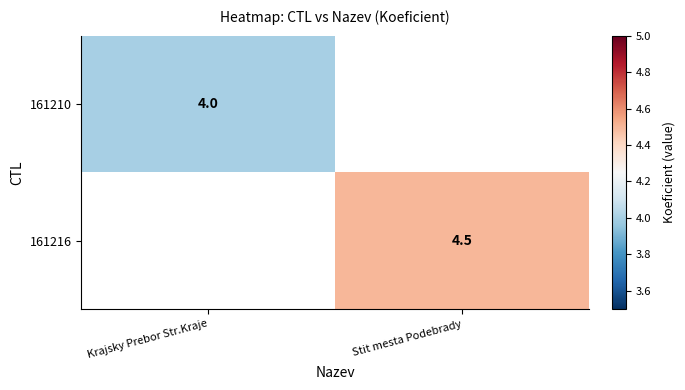

Is it true that 161210 equals 2.4 at Krajsky Prebor Str.Kraje?

False